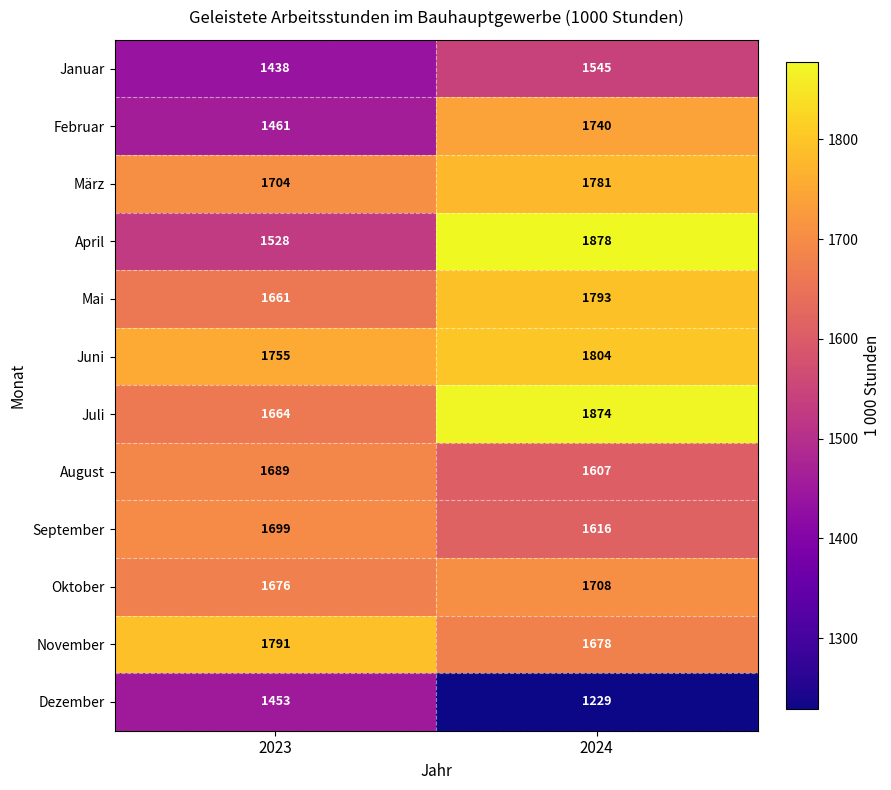

Is it true that Januar equals 2441 at 2024?

False